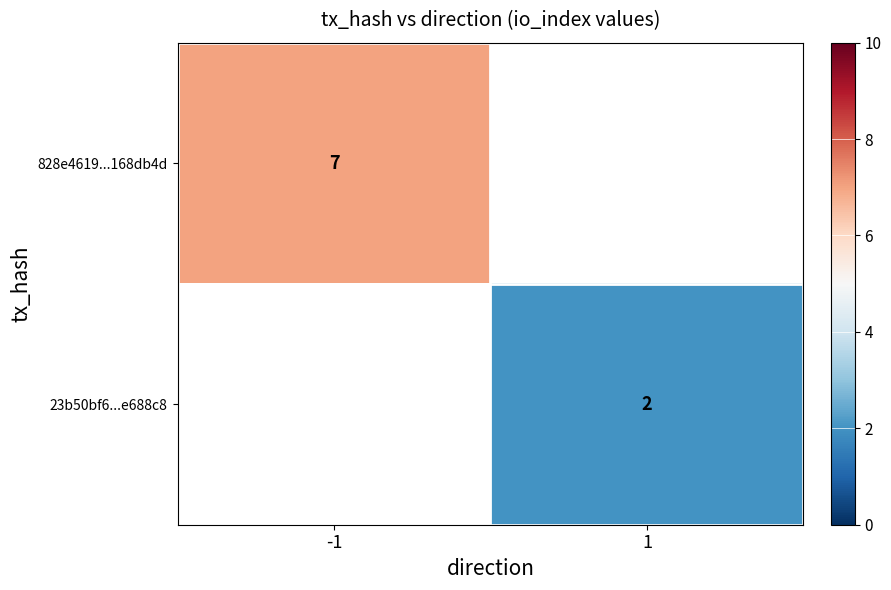

The value of 828e4619...168db4d at -1 is 10. True or false?

False